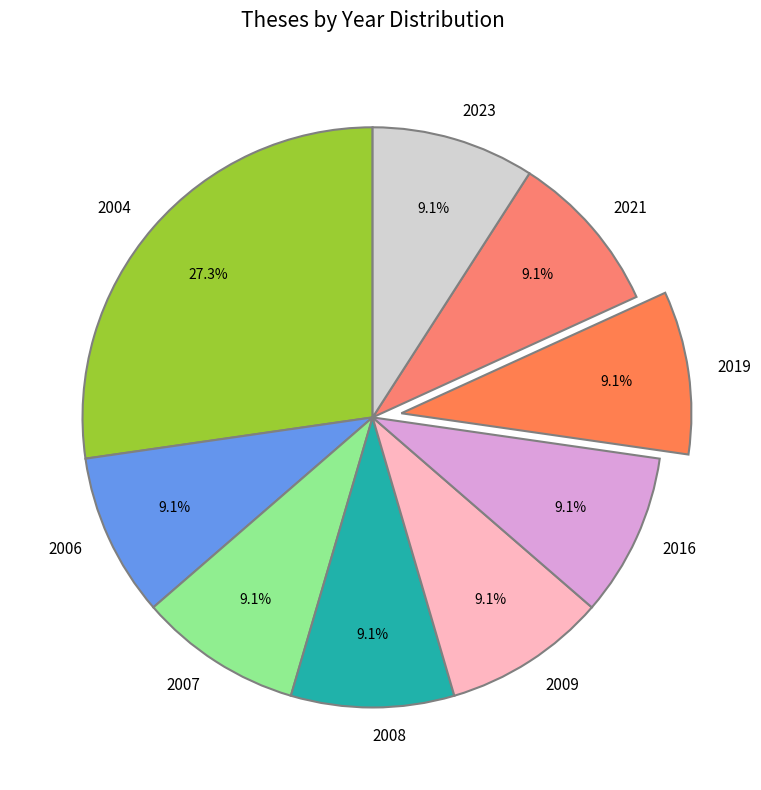

How much of the chart is everything except 2023?

90.9%